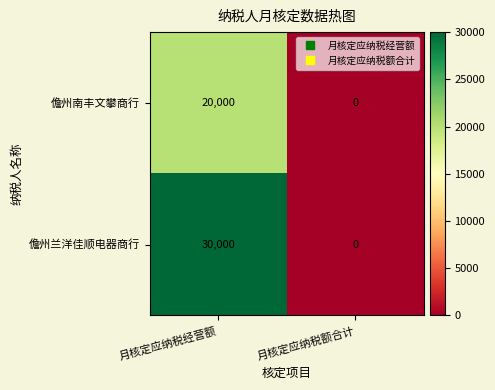

What is the approximate value of 儋州南丰文攀商行 at 月核定应纳税经营额?

20000